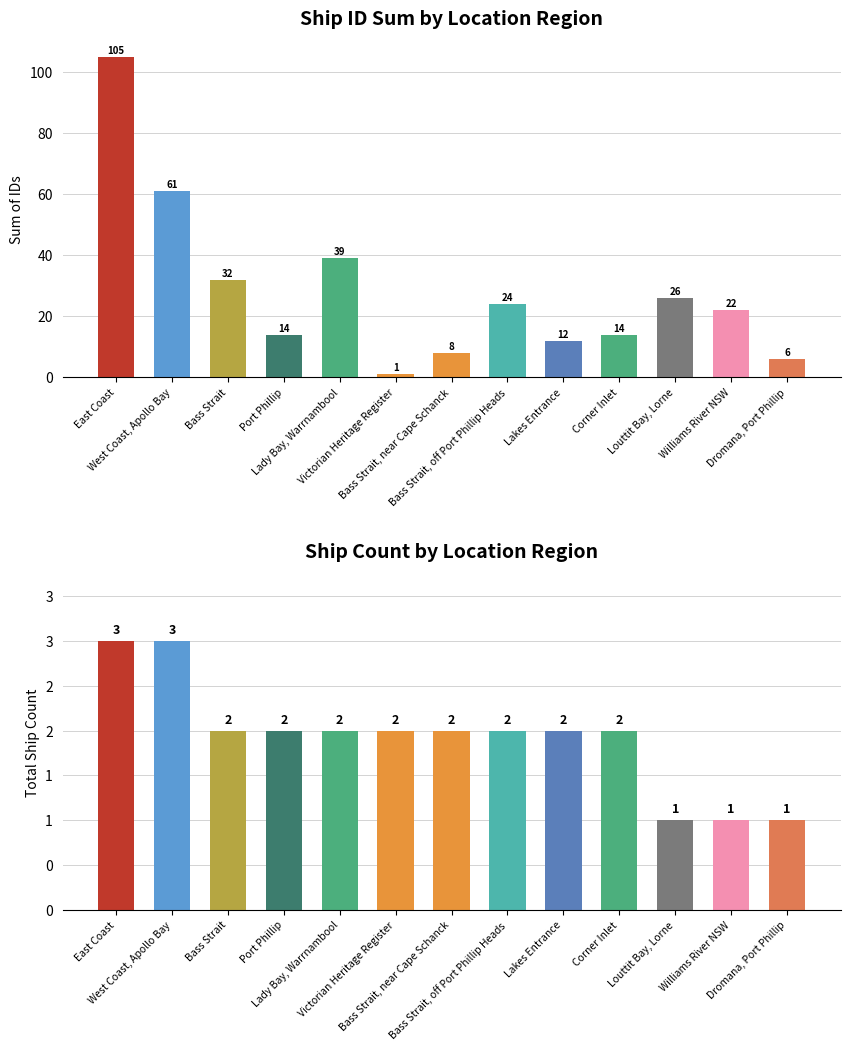

Where is Count nearest to the value 2?

Bass Strait